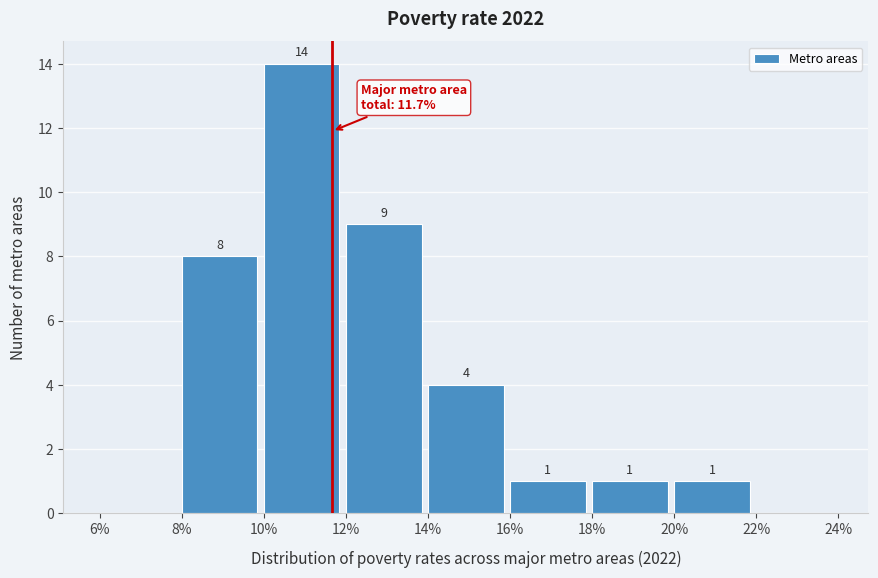

Reading right to left, list all the values displayed in this chart.

22%=0	20%=1	18%=1	16%=1	14%=4	12%=9	10%=14	8%=8	6%=0